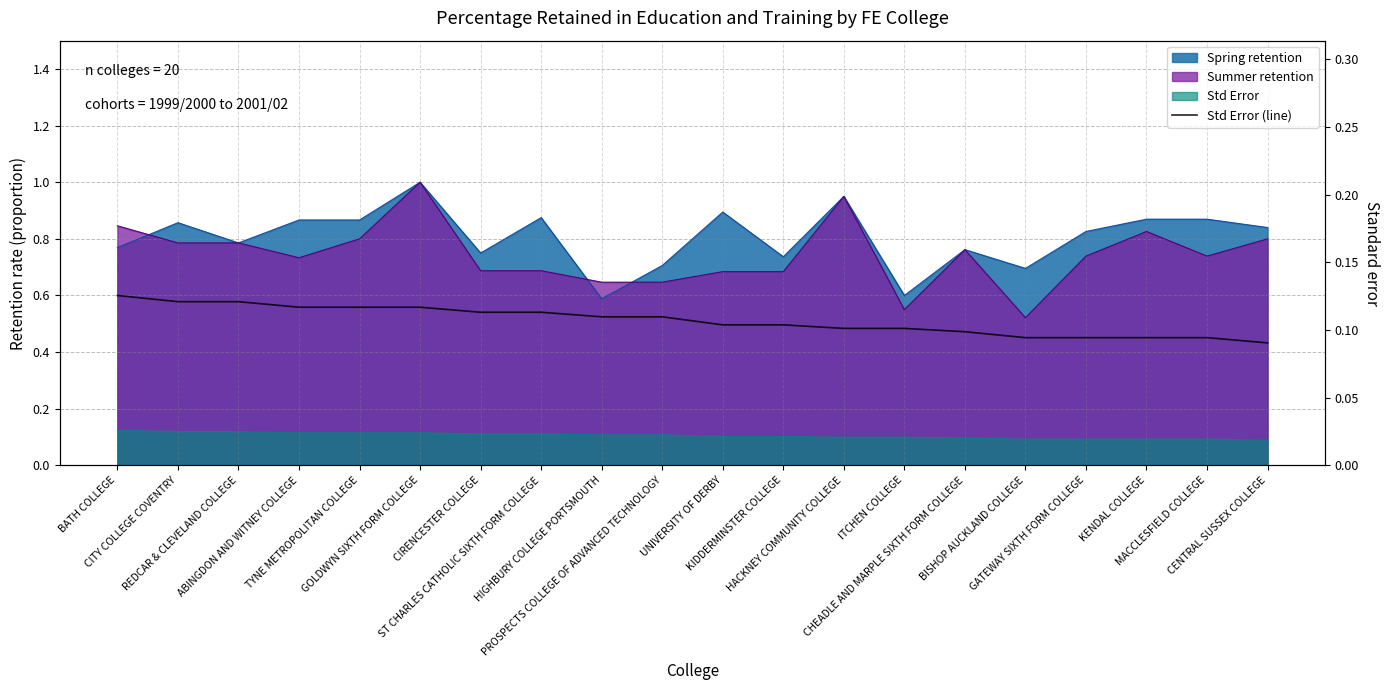

What is the label of the 16th point from the right?

TYNE METROPOLITAN COLLEGE